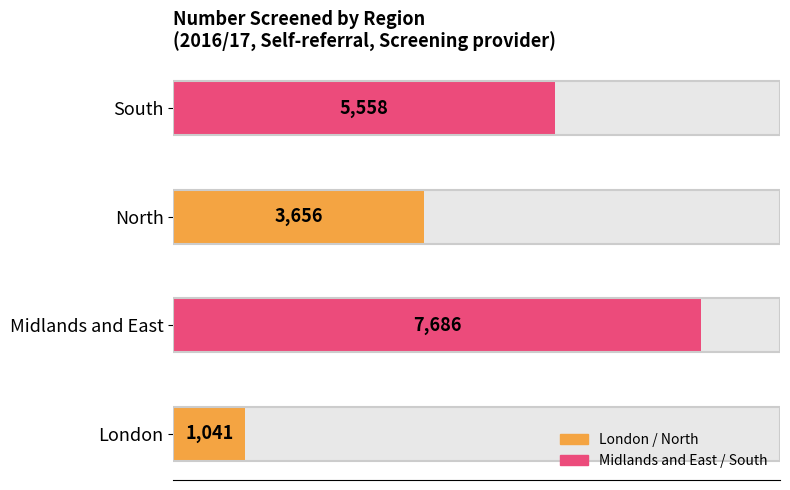

Where does the data first go above 5558?

Midlands and East